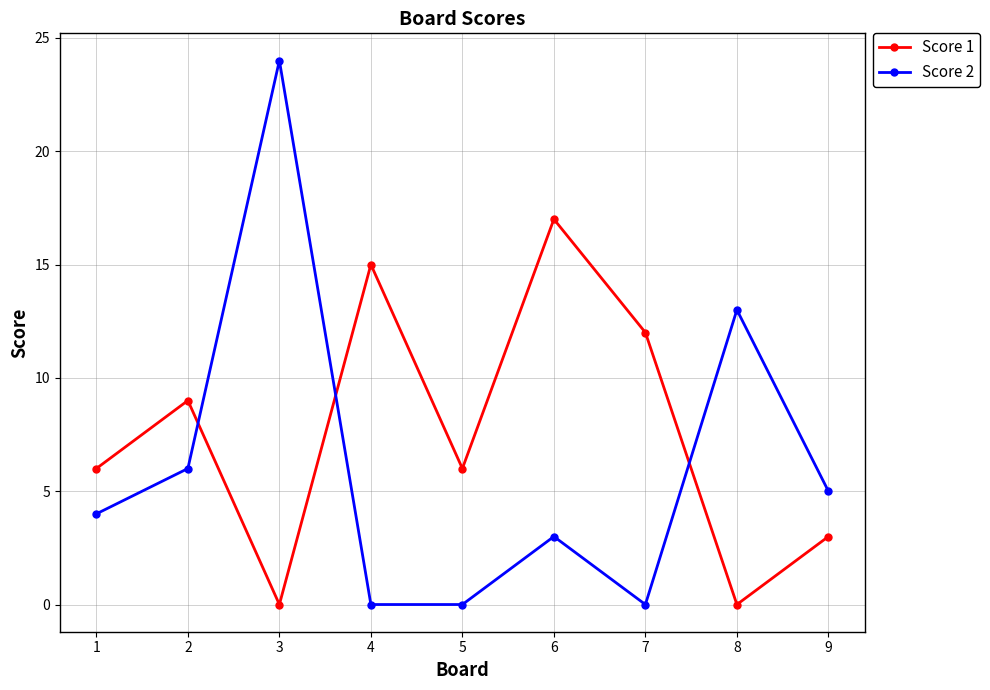

What is the sum of the Score 1 values at 8 and 9?

3